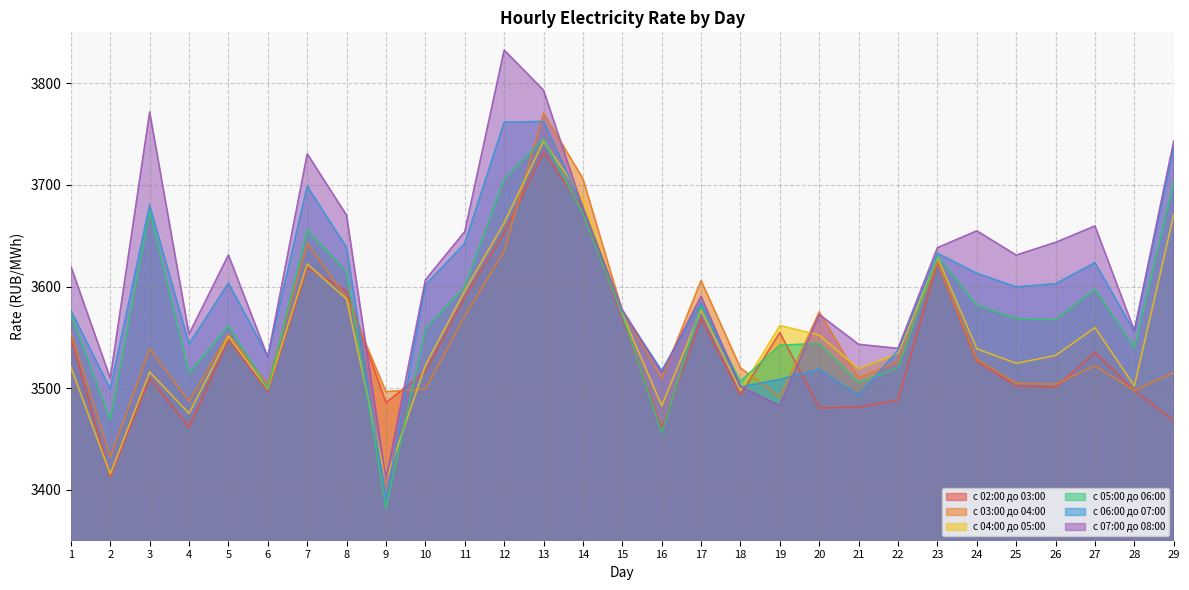

What is the spread (max minus min) of values at 22?

50.6